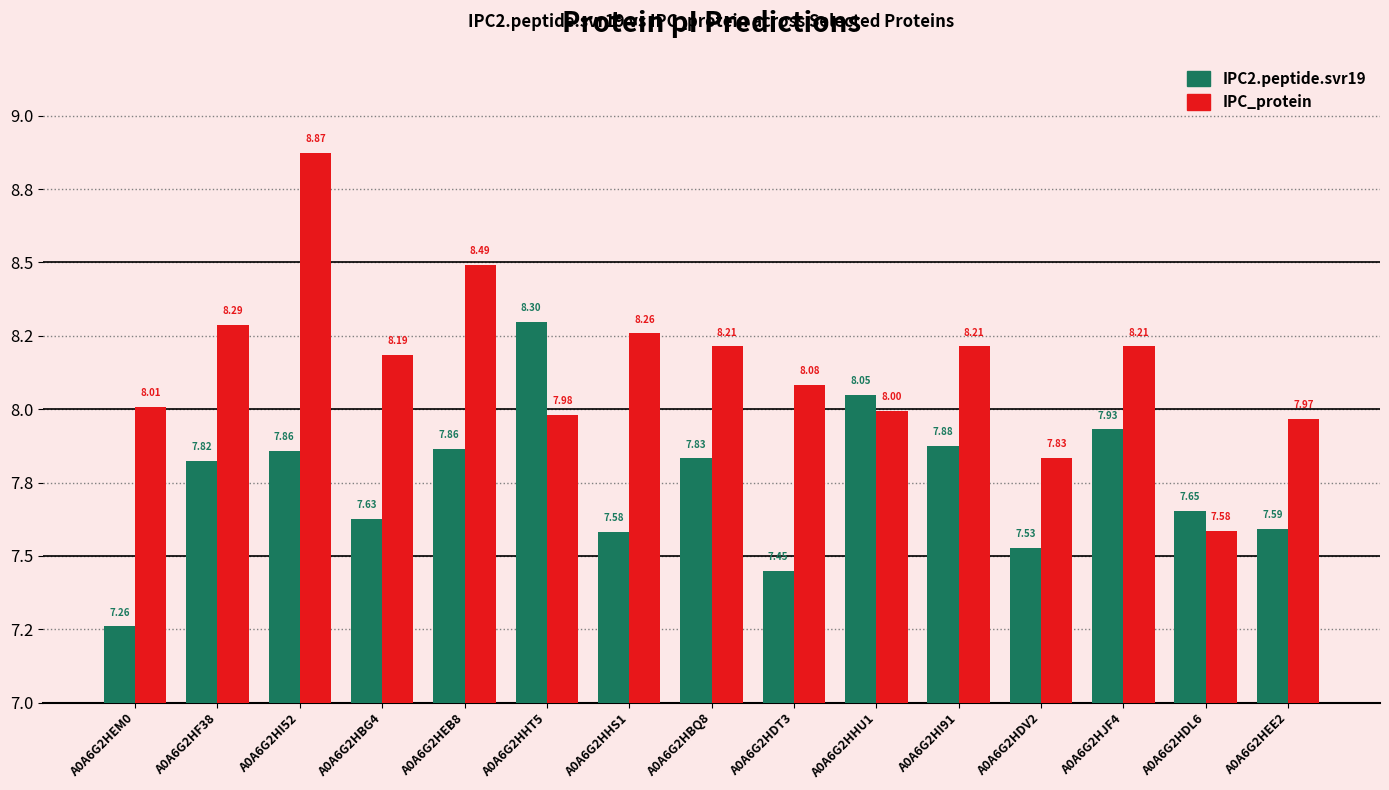

What is the difference between the second highest and second lowest values in the IPC_protein series?

0.7